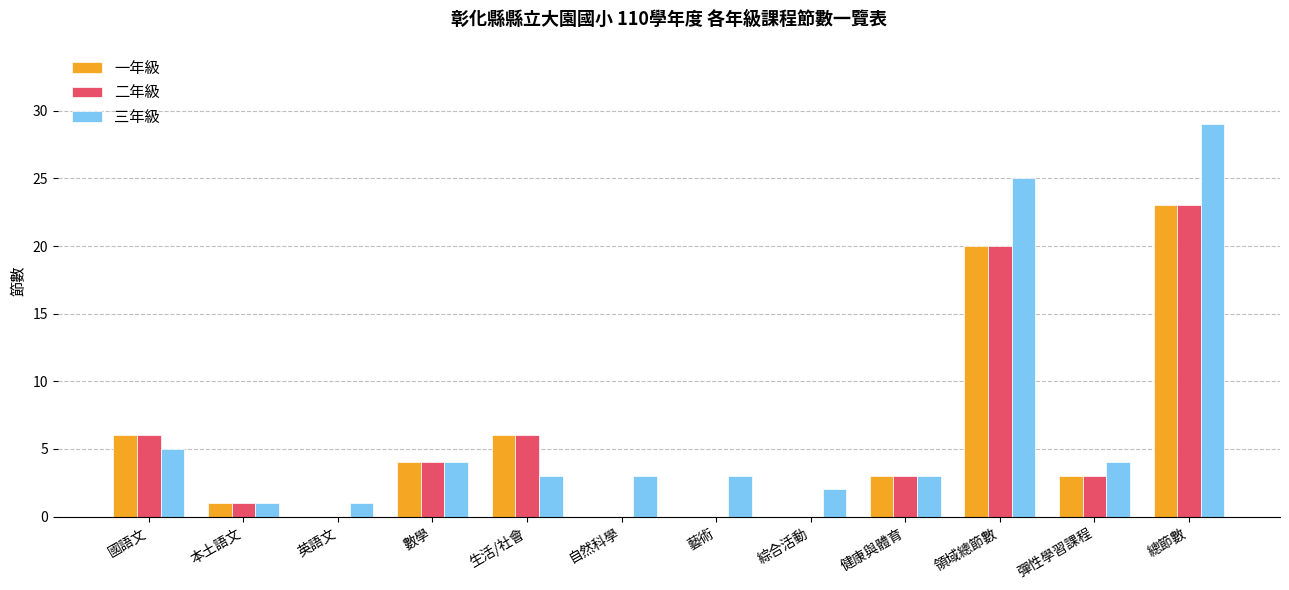

Which series has the largest range (max minus min)?

三年級